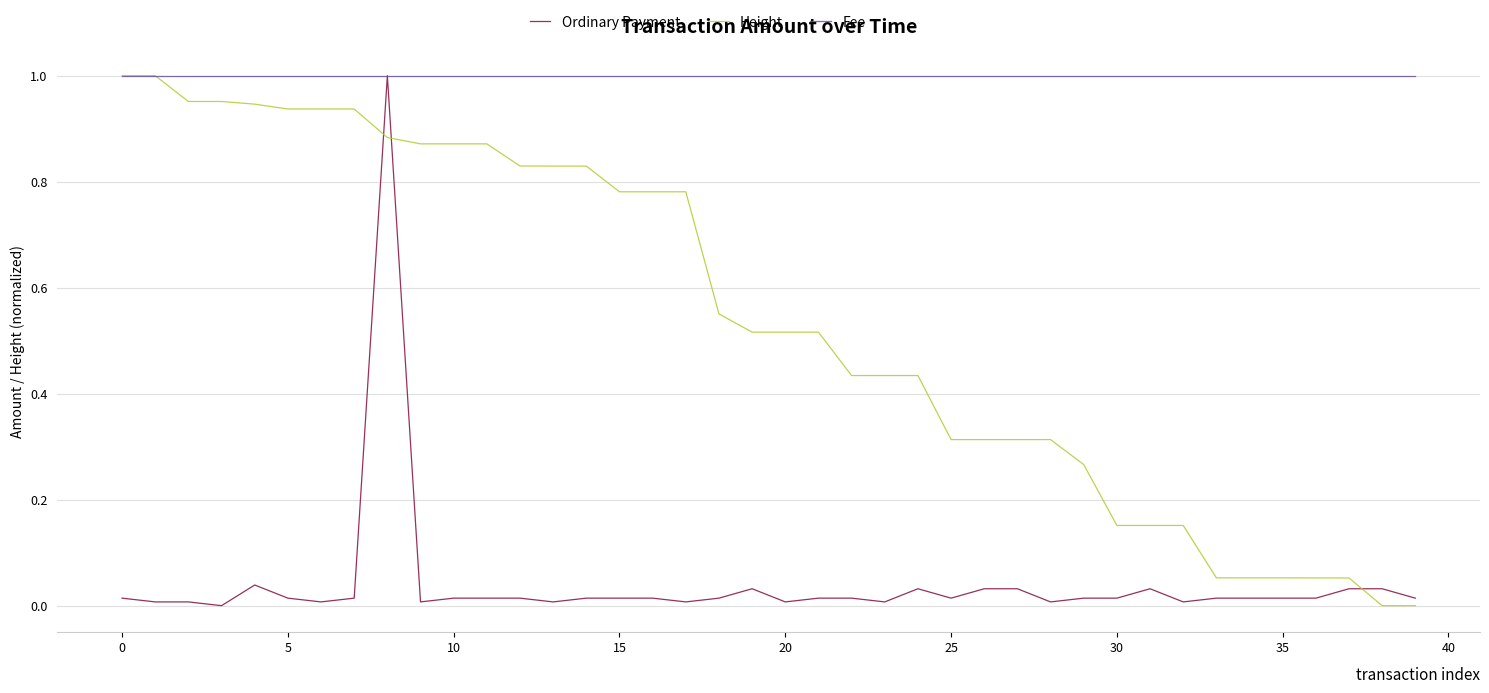

Which series has the largest total across all categories?

Fee